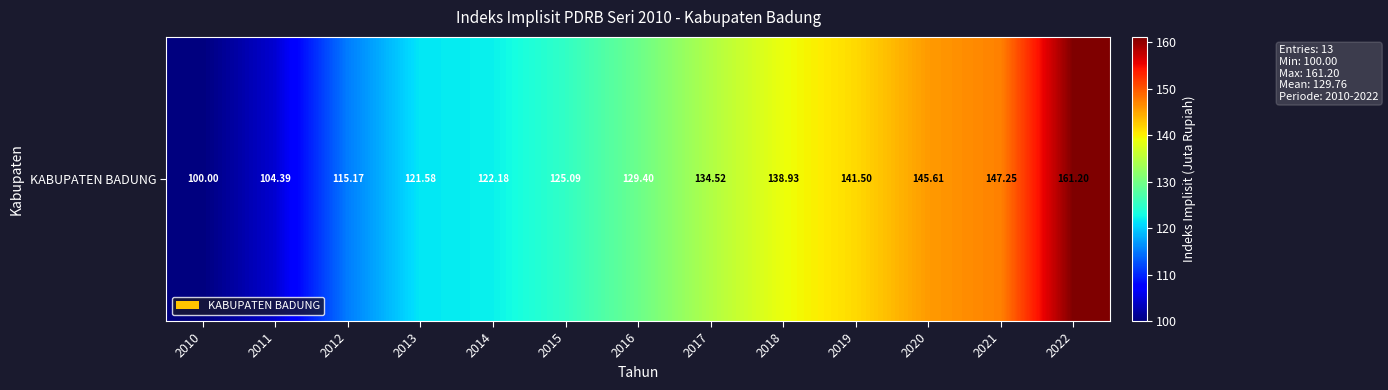

What is the sum of all values?

1686.8